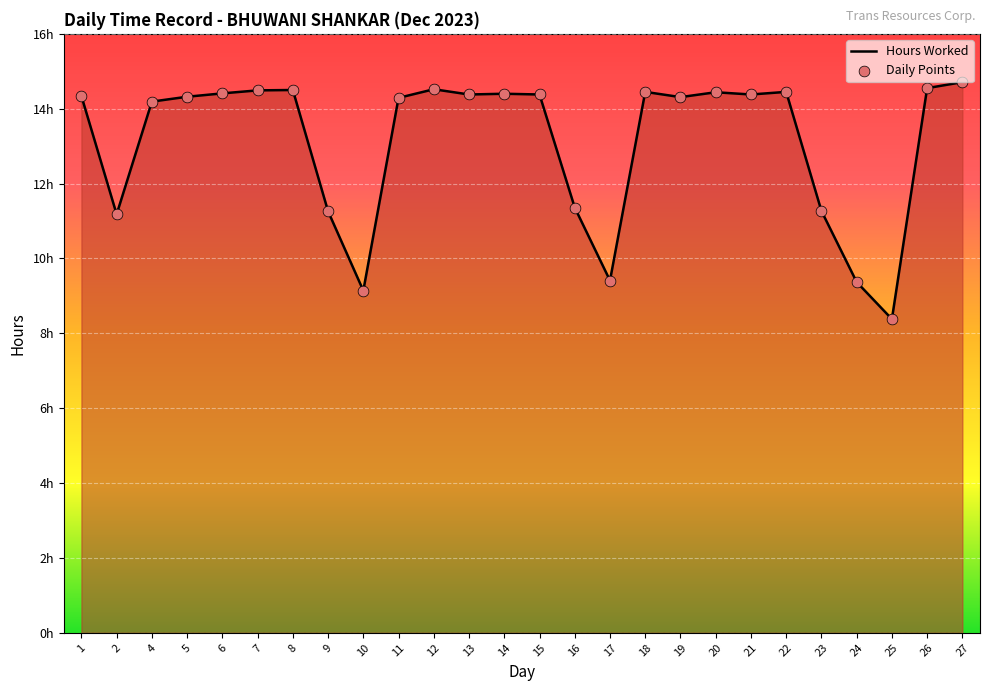

Approximately how many times larger is the value at 1 compared to 13?

1.0